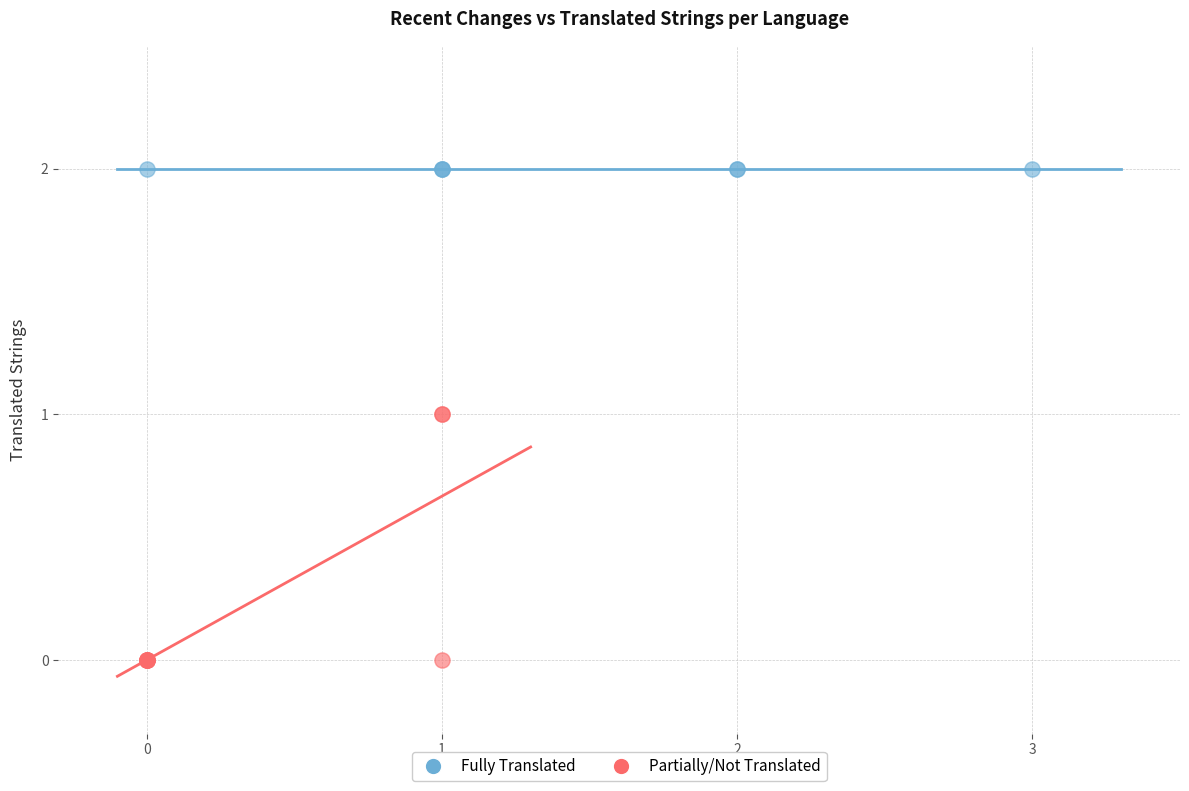

Which series reaches the minimum Y coordinate?

Partially/Not Translated